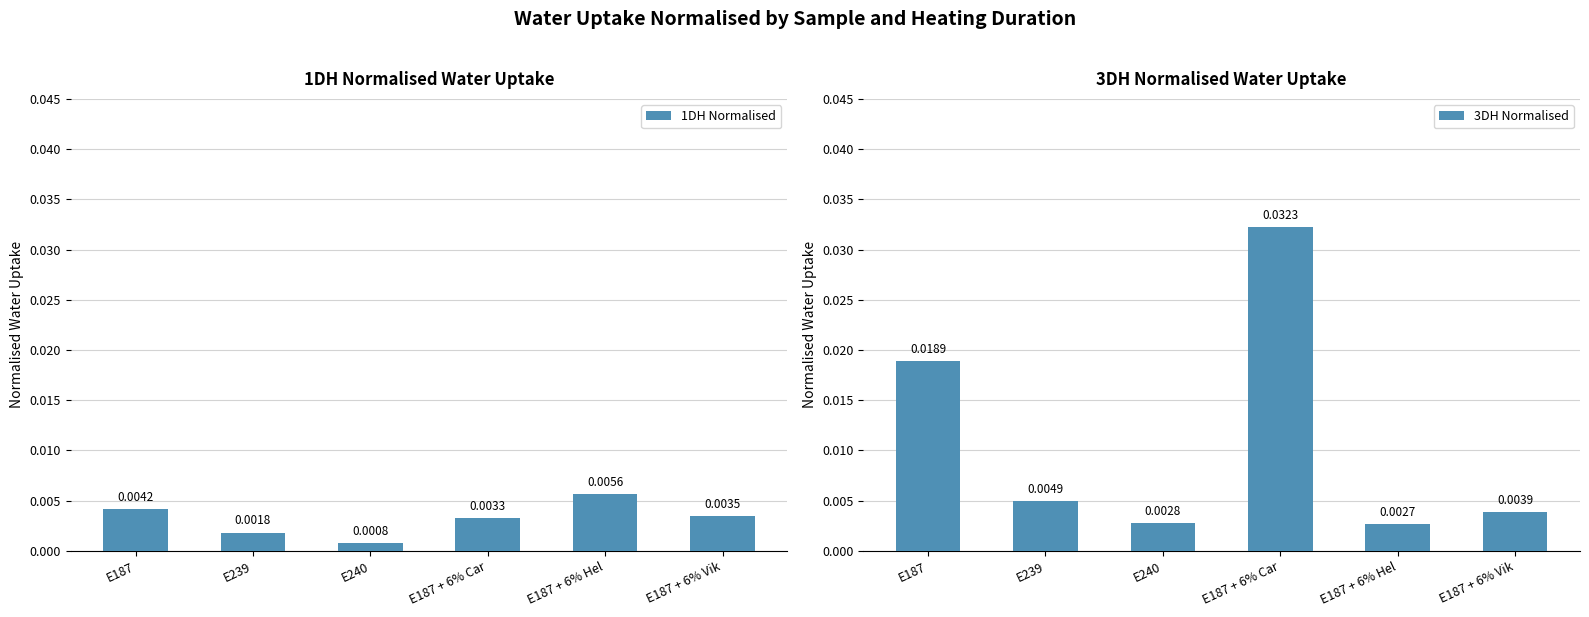

How many bars are there in total?

12